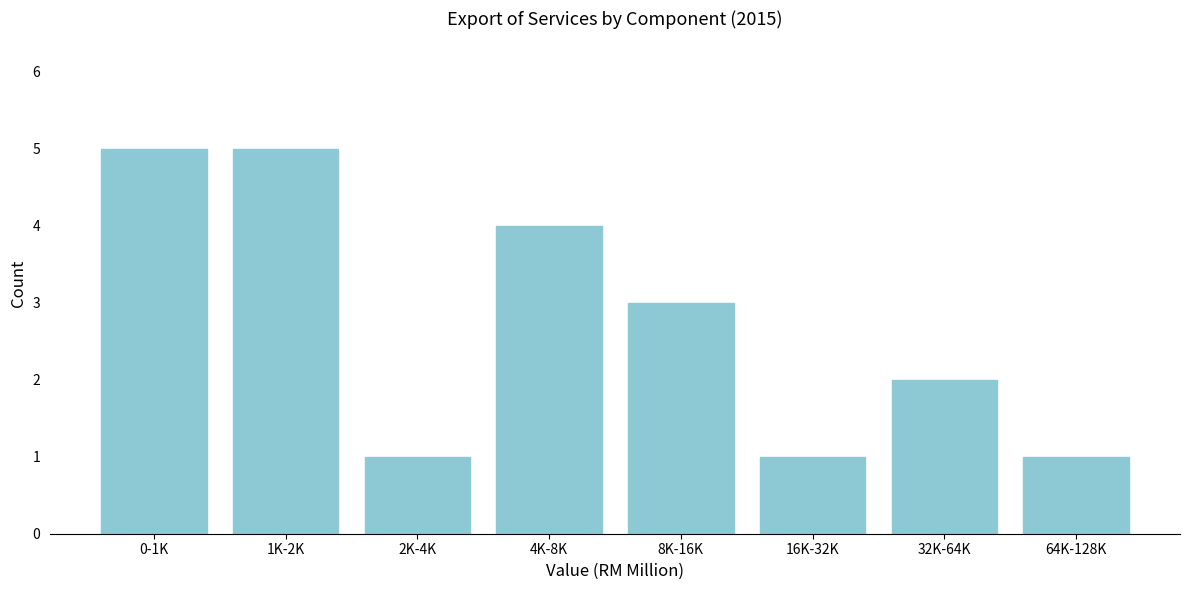

Reading right to left, list all the values displayed in this chart.

1	2	1	3	4	1	5	5